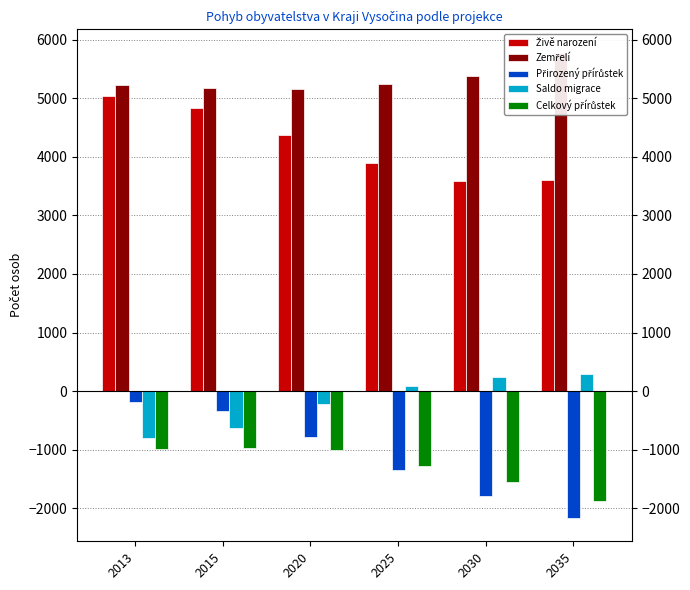

Count the number of data series in this chart.

5